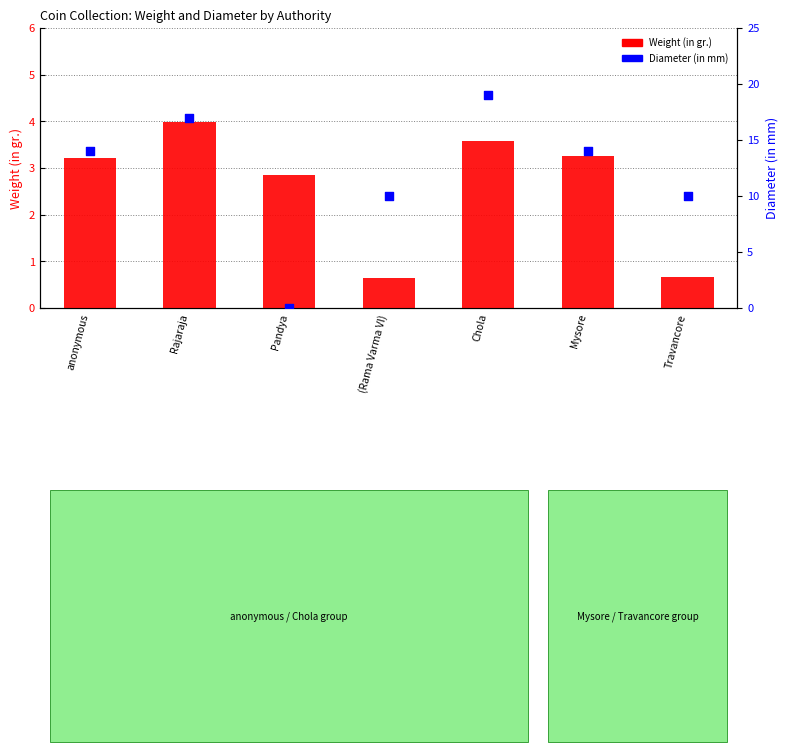

Which series contains the highest Y value?

Diameter (in mm)